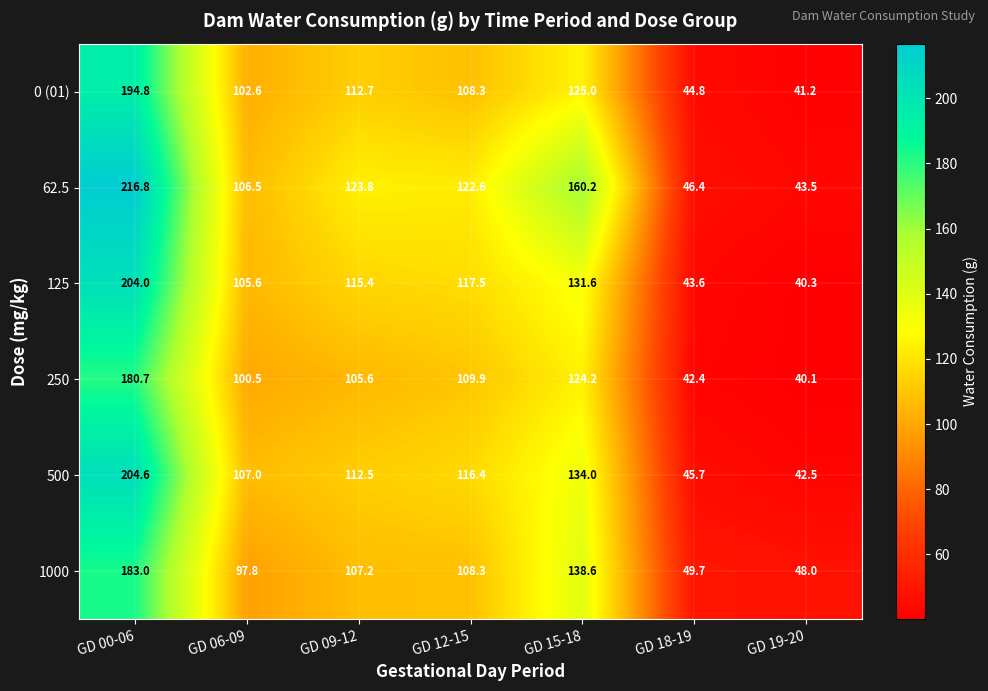

At which category is the sum across all series the highest?

GD 00-06